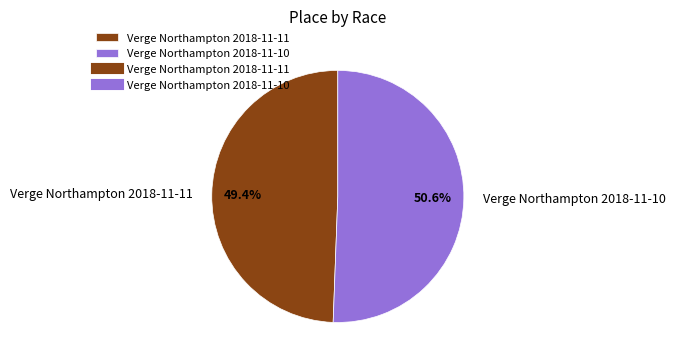

Count the number of slices in the pie.

2